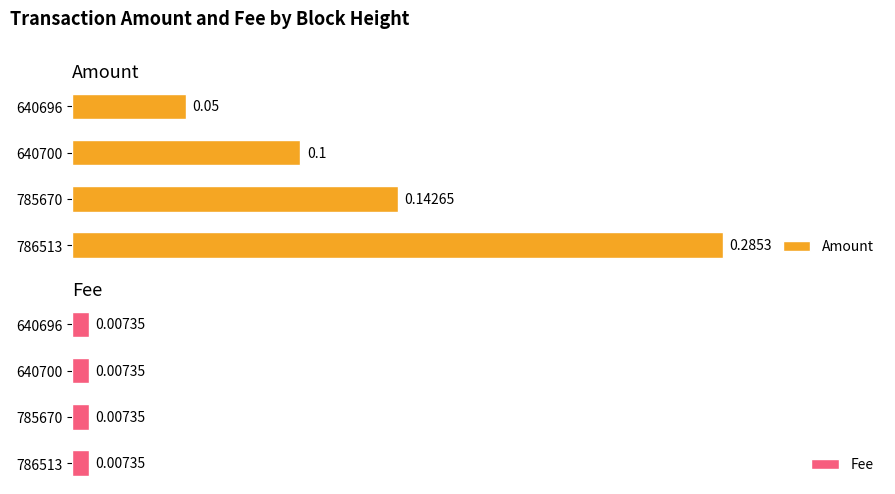

List the labels in order of Amount value, smallest first.

640696, 640700, 785670, 786513